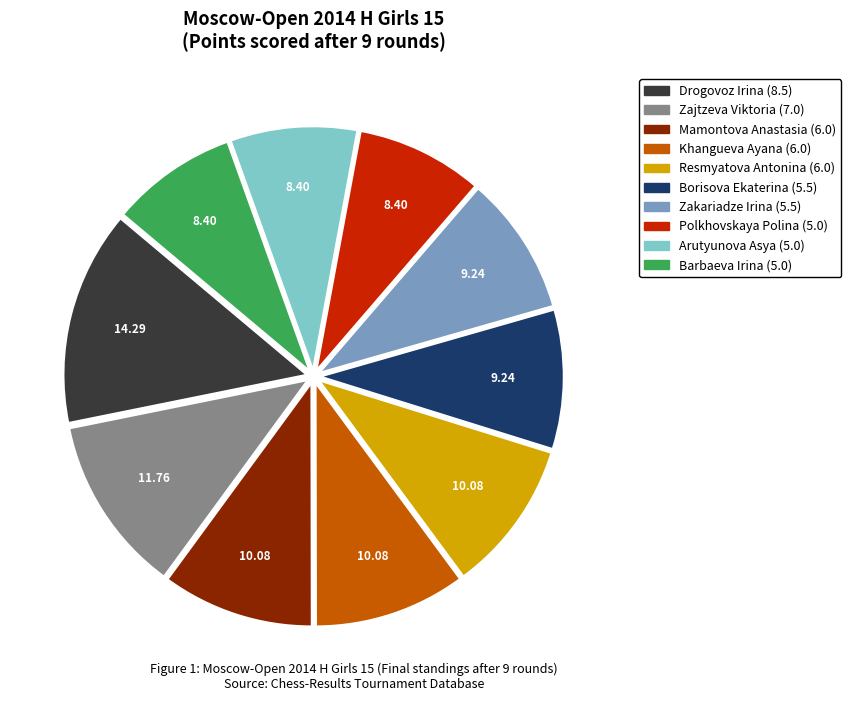

The Drogovoz Irina slice represents 1% of the pie. True or false?

False